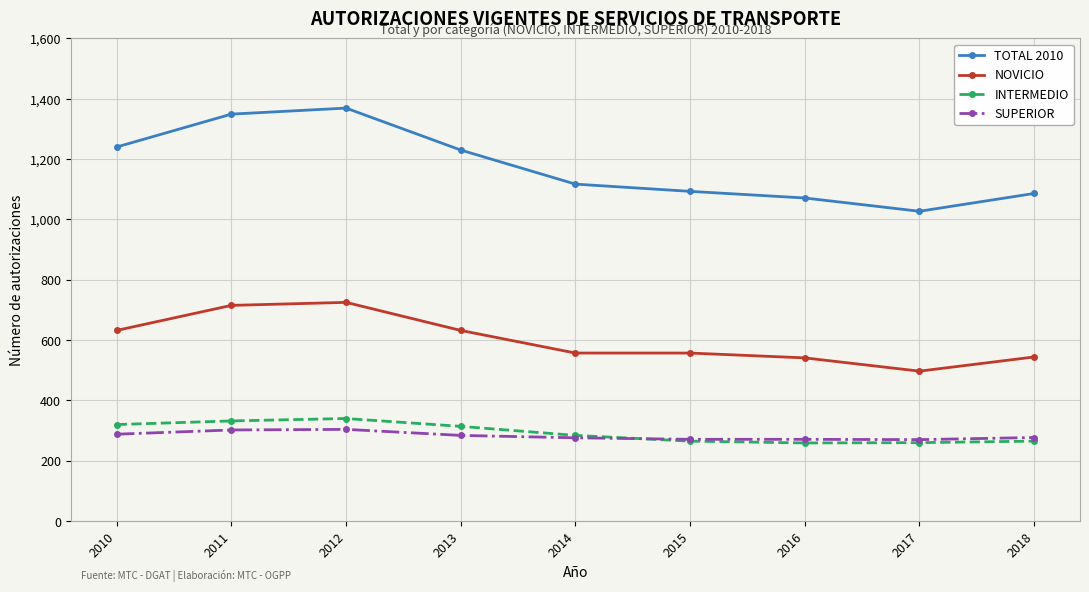

The INTERMEDIO series shows 559 at 2010. True or false?

False